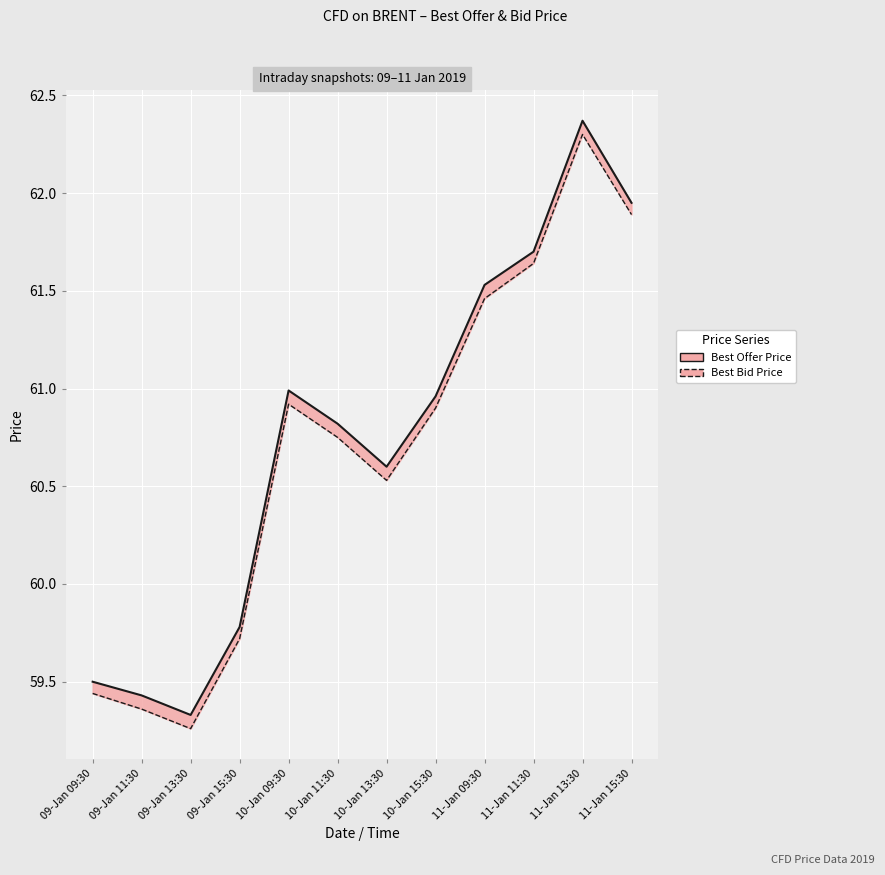

What is the label of the 1st point from the right?

11-Jan 15:30